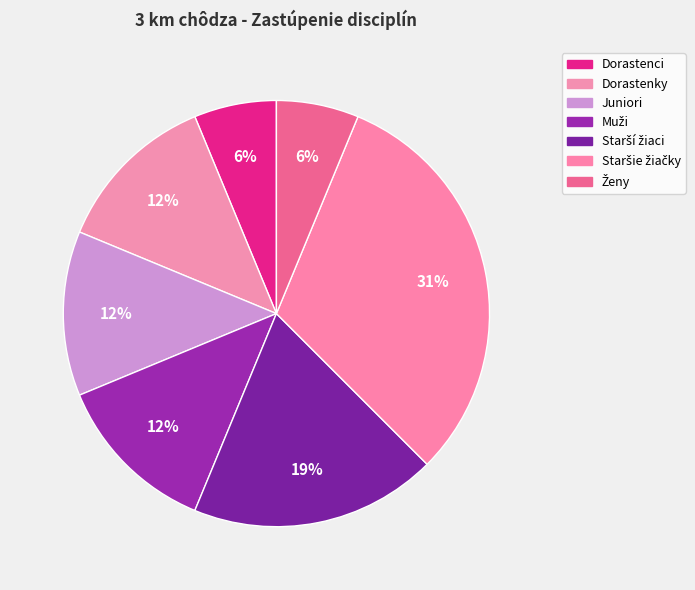

To the nearest percent, what is the average slice percentage?

14%